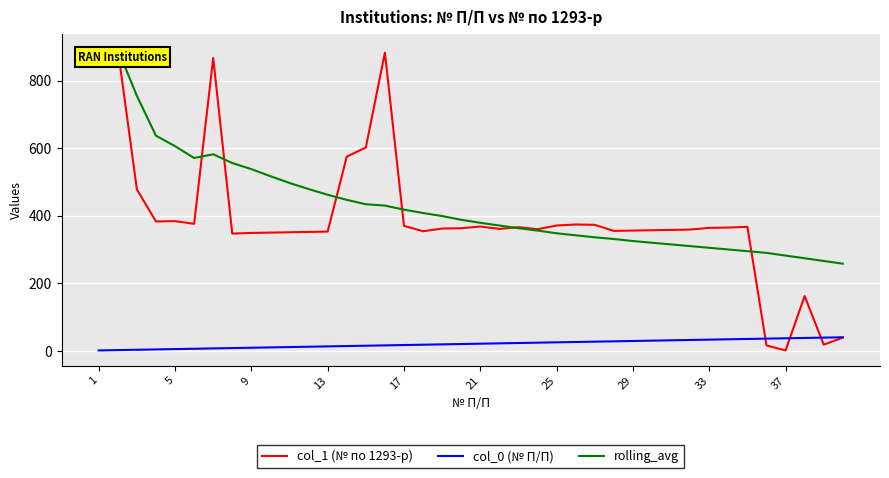

Which series has the largest total across all categories?

rolling_avg